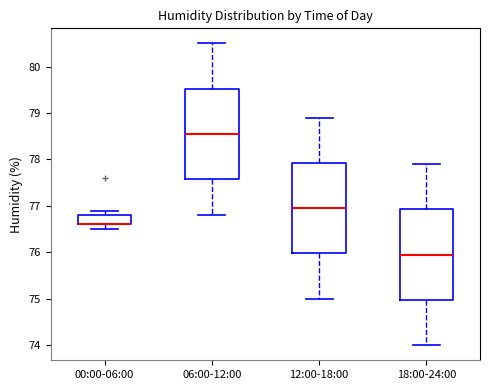

Reading left to right, read every box against the y-axis: the position of its median line, the range the box covers, and the ends of its whiskers. The values are not printed on the chart, so give them approximately, as read against the axis.

00:00-06:00: median 76.6 (drawn on the box's lower edge), box 76.6 to 76.8, whiskers 76.5 to 76.9
06:00-12:00: median 78.6, box 77.6 to 79.5, whiskers 76.8 to 80.5
12:00-18:00: median 77.0, box 76.0 to 77.9, whiskers 75.0 to 78.9
18:00-24:00: median 76.0, box 75.0 to 76.9, whiskers 74.0 to 77.9